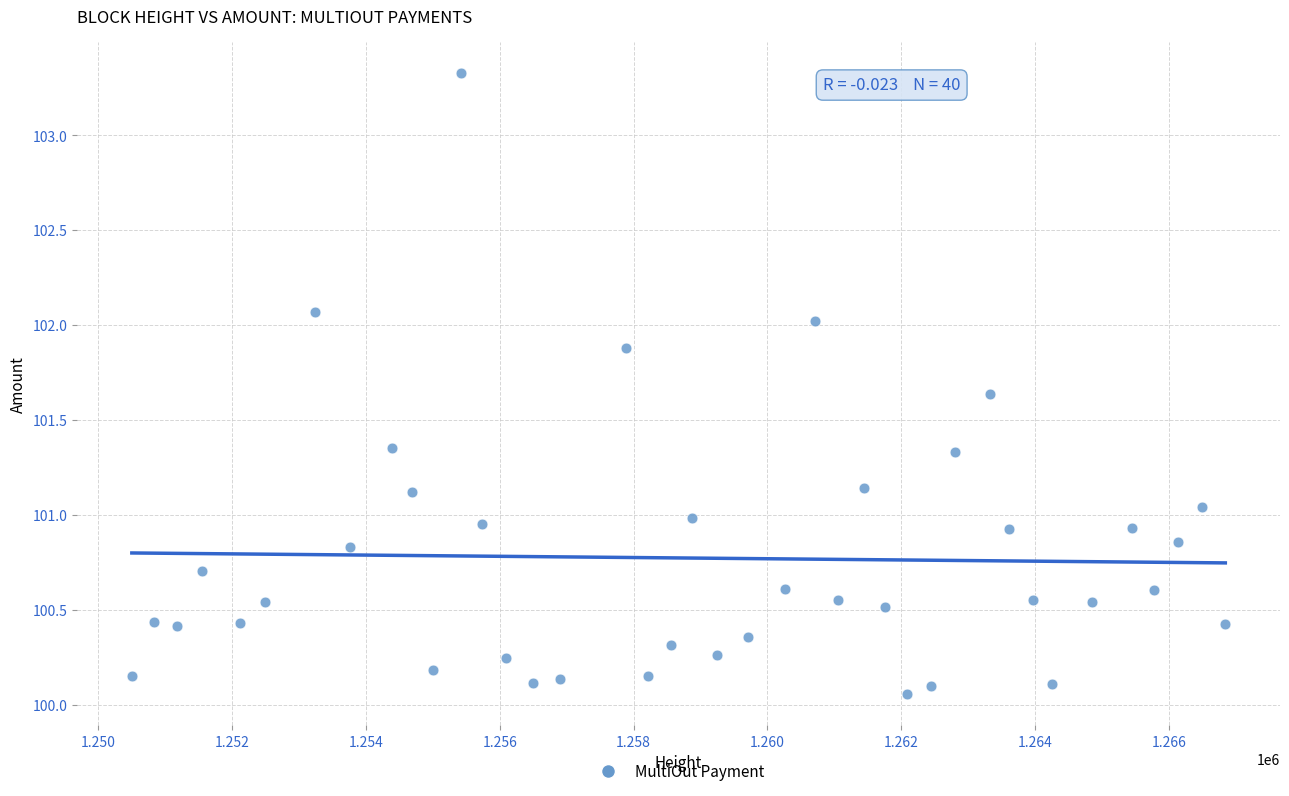

What is the range of Y values (max minus min)?

3.3